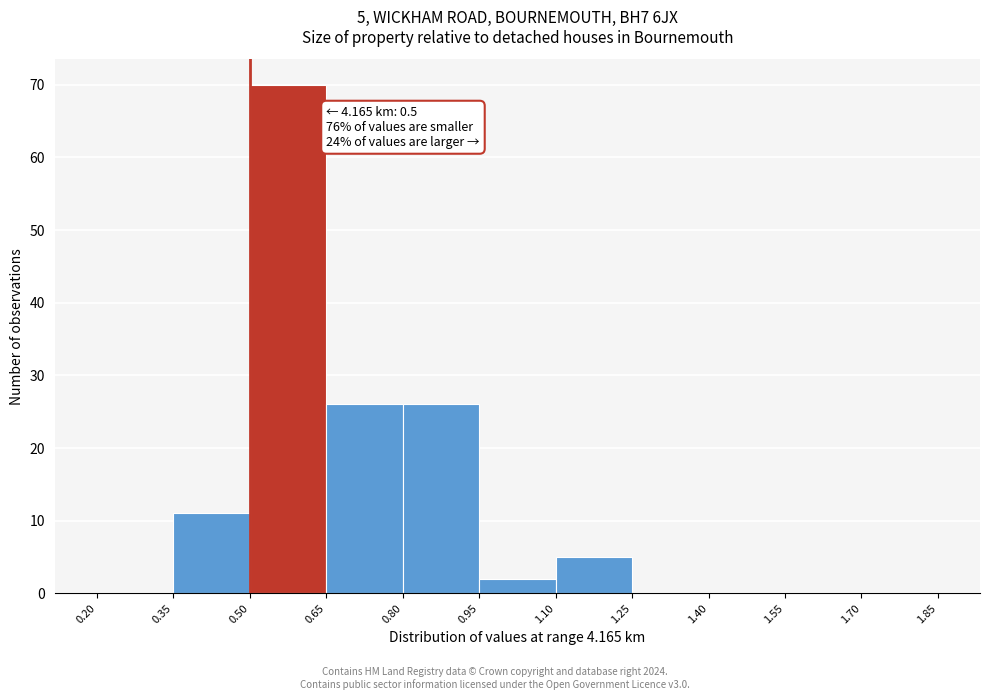

Which range on the x-axis has the tallest bar?

0.50 to 0.65